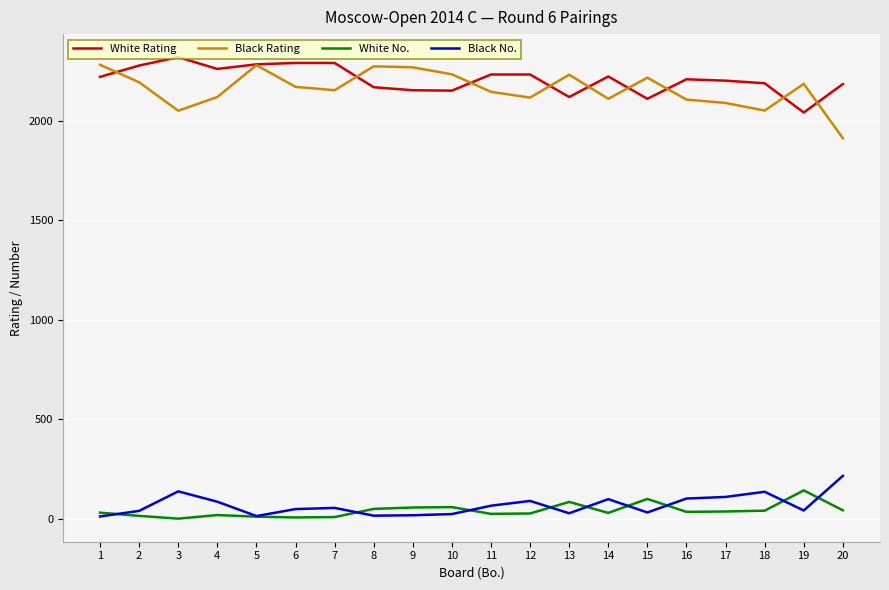

Which category has the highest value in the White No. series?

19